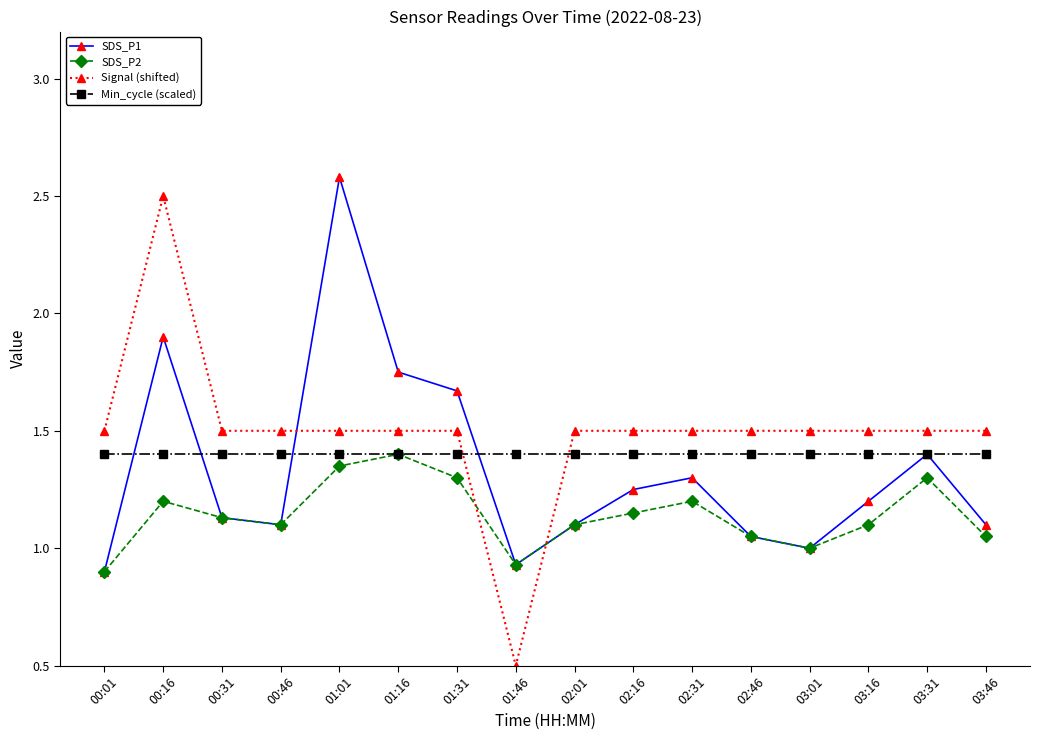

What is the value of the SDS_P2 point at the 7th from the left?

1.3